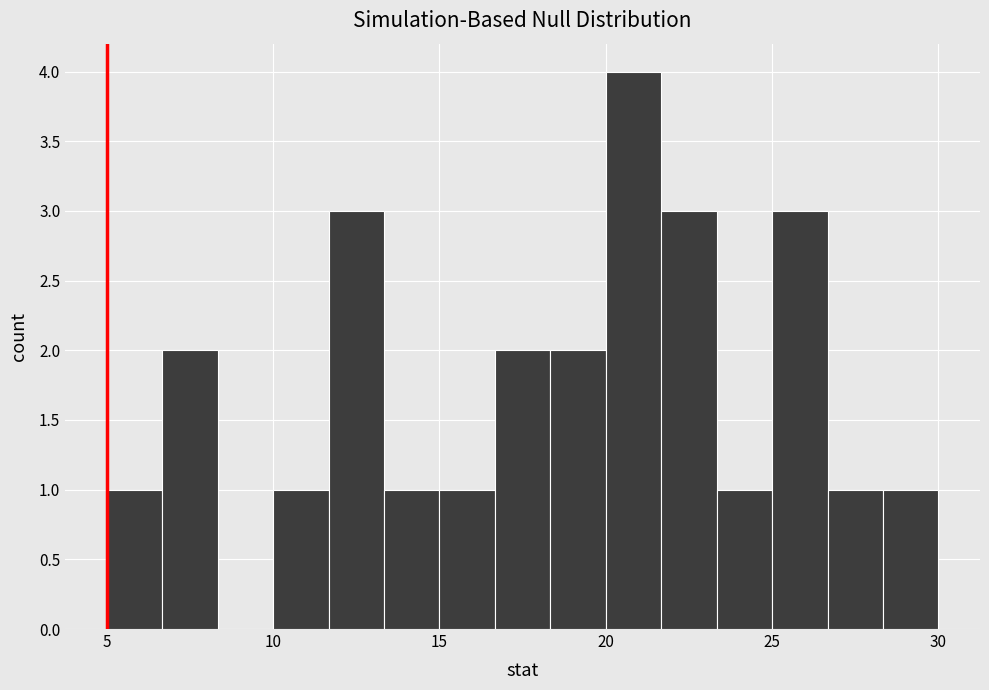

Read against the x-axis, roughly where is the centre of the tallest bar?

21.0